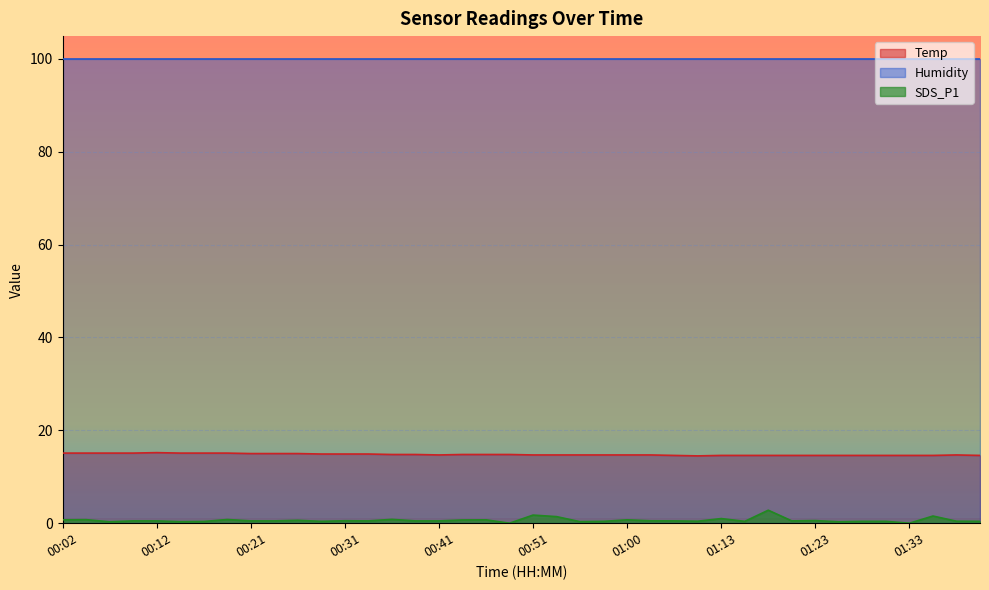

Which category has the highest value in the SDS_P1 series?

01:18